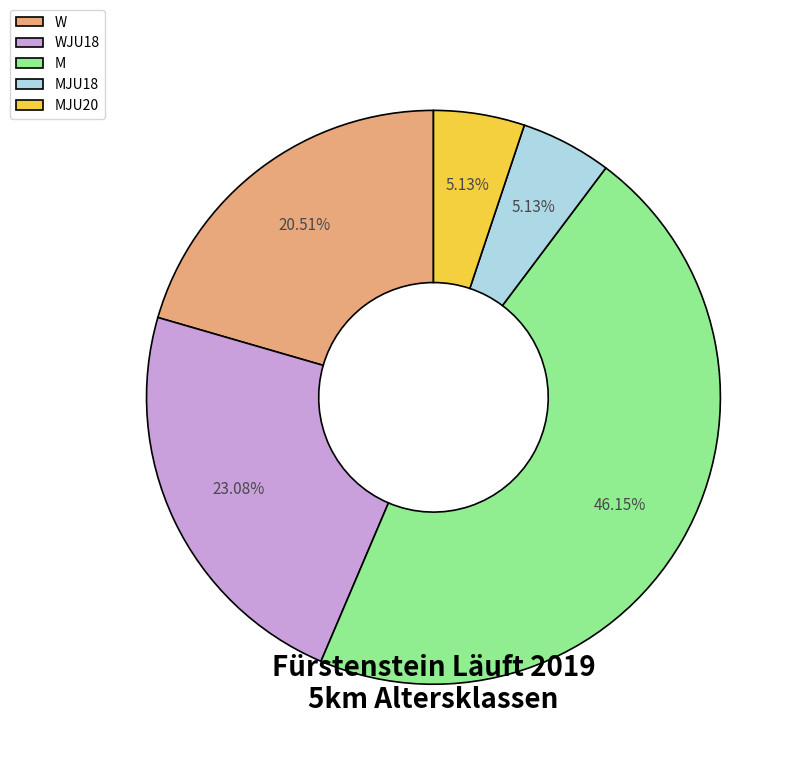

Is there any slice that represents more than half of the pie?

No